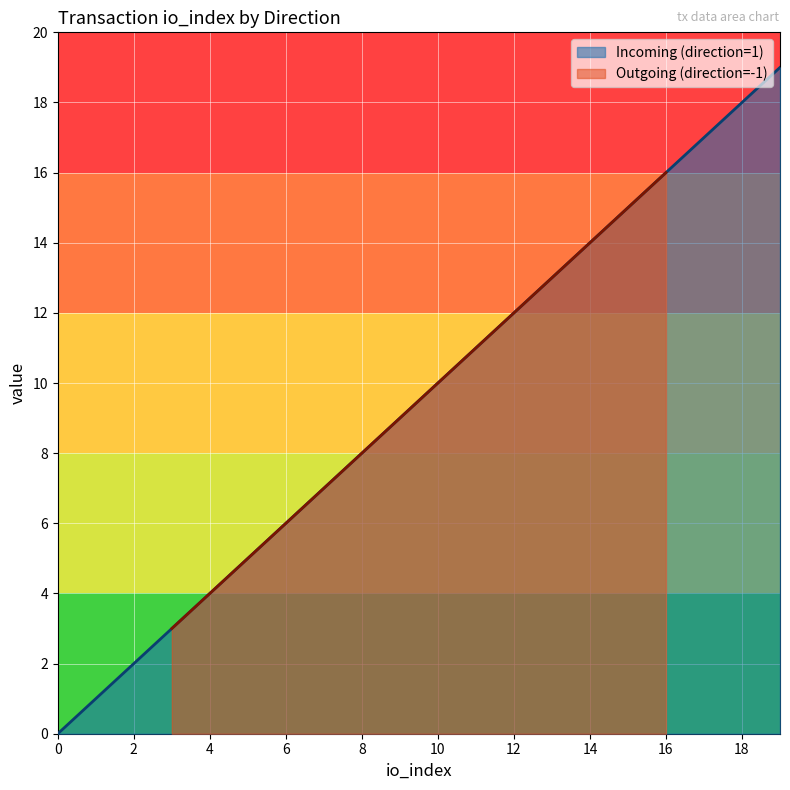

What value does the data have at 10, to the nearest 5?

10